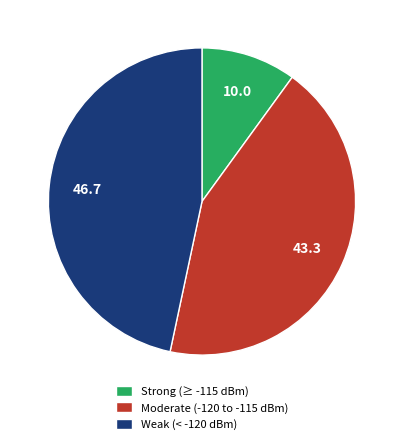

The Moderate (-120 to -115 dBm) slice represents 43% of the pie. True or false?

True